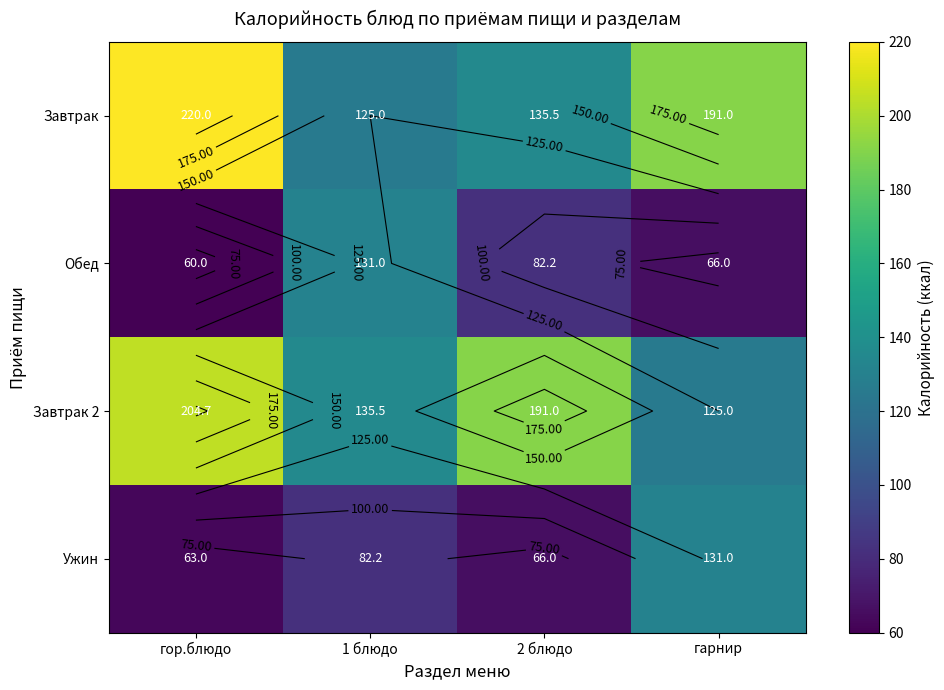

Between 1 блюдо and гор.блюдо, which is larger?

гор.блюдо